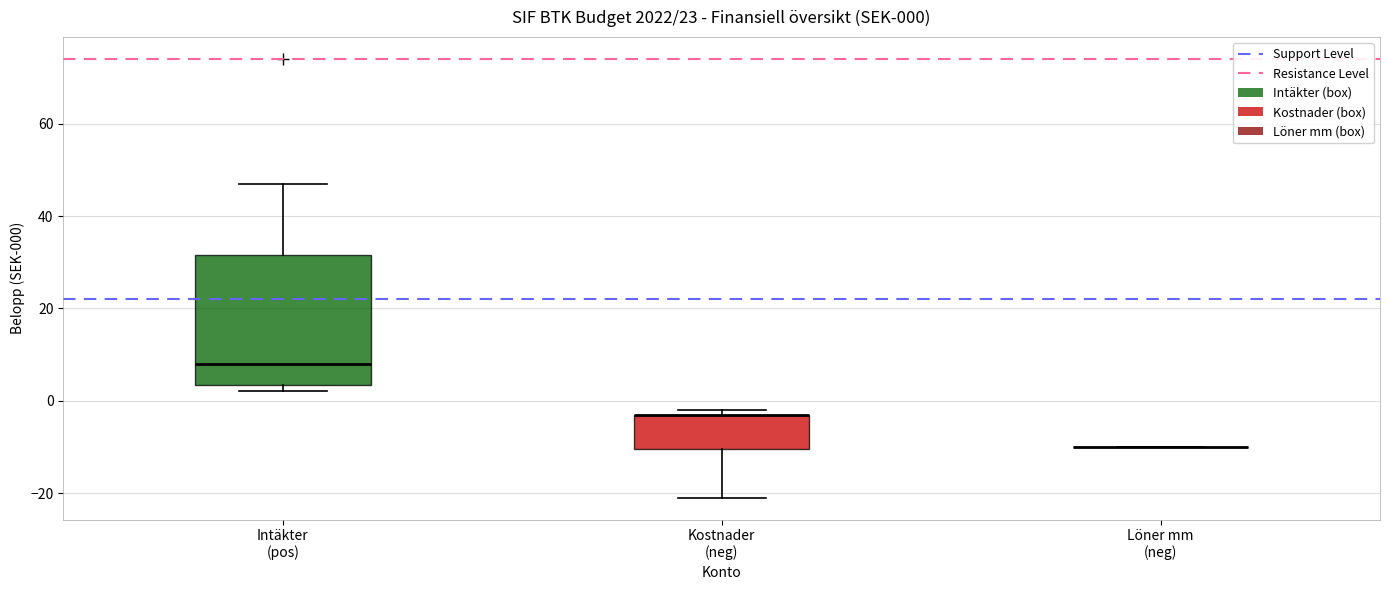

Which box is the tallest, from its lower edge to its upper edge?

Intäkter (pos)